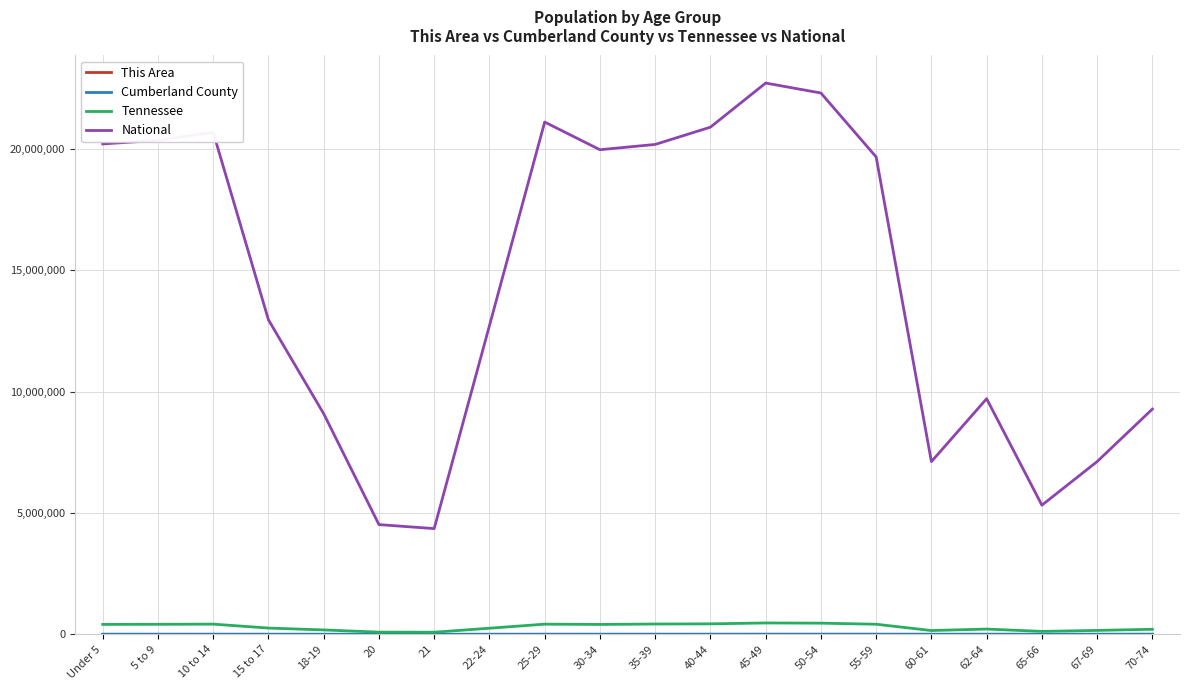

Where is National nearest to the value 13531442?

15 to 17